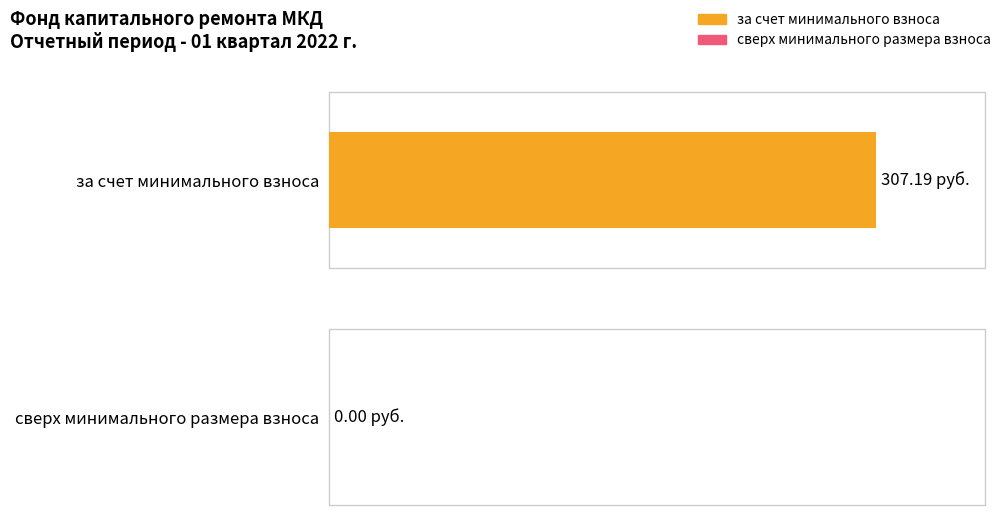

Is it true that за счет минимального взноса equals 142.5 at Использовано?

False